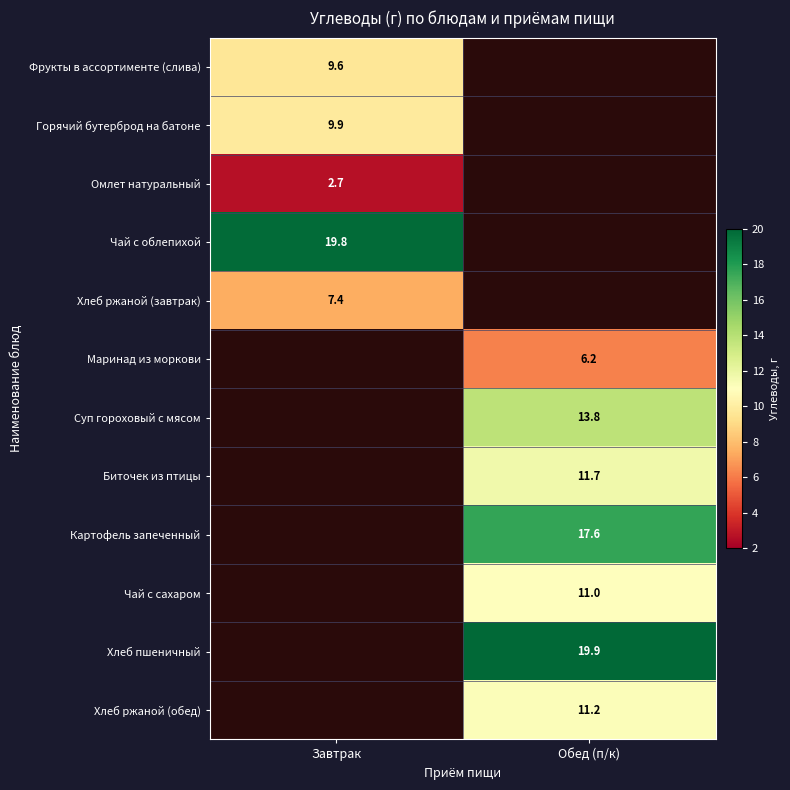

Is it true that Хлеб ржаной (обед) equals 11.2 at Обед (п/к)?

True